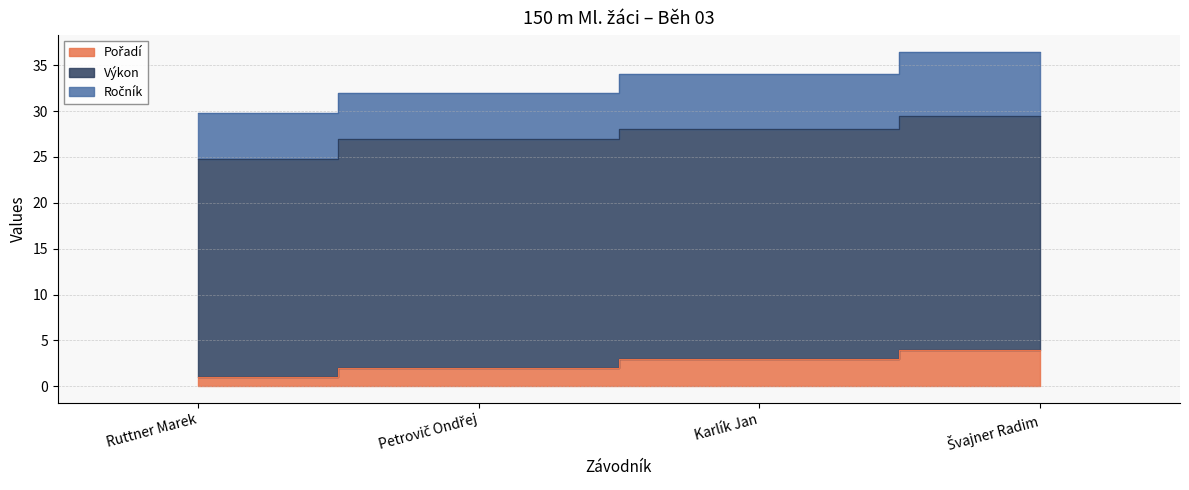

Between Karlík Jan and Švajner Radim, which series saw the biggest shift?

Pořadí